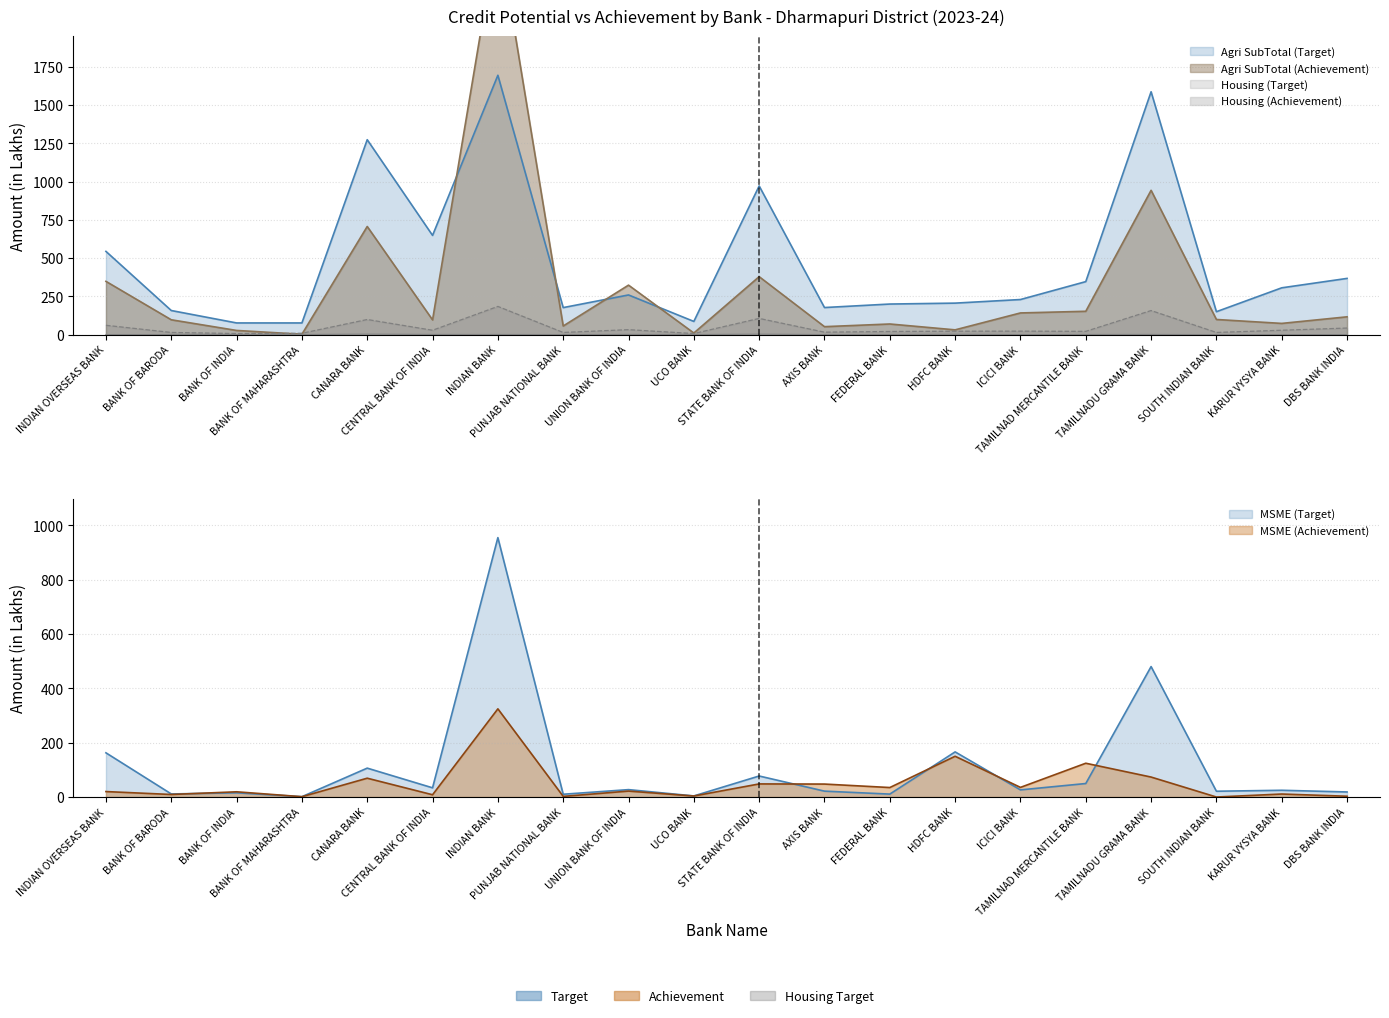

Which series has the widest spread of values?

Agri SubTotal (Achievement)